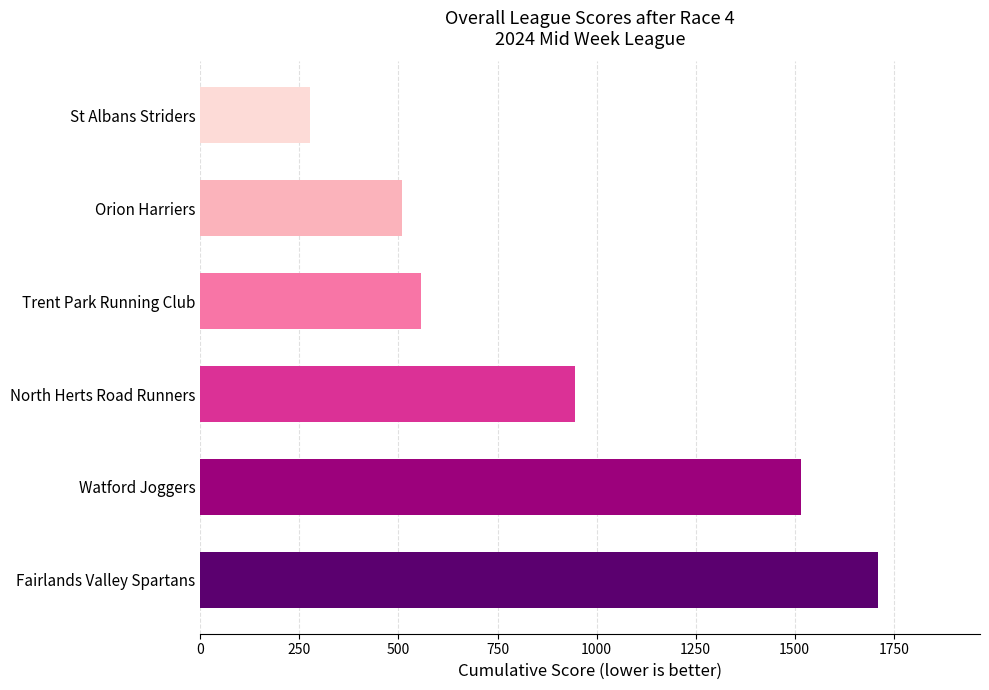

Reading bottom to top, list all the values displayed in this chart.

1711	1517	945	556	508	277